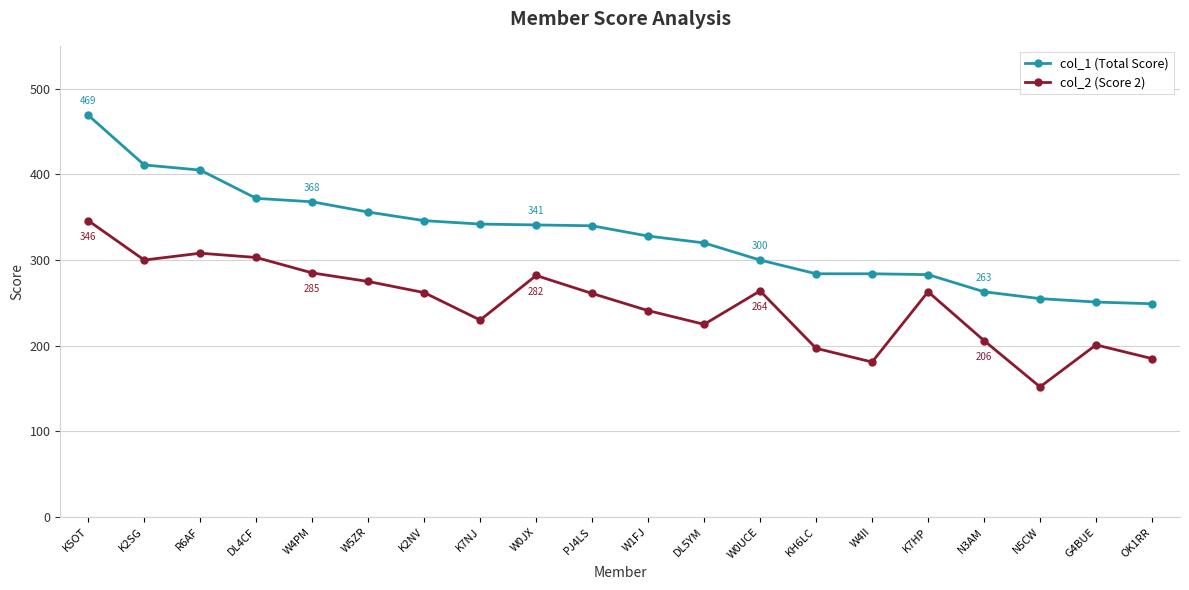

True or false: col_2 (Score 2) and col_1 (Total Score) cross at least once.

False